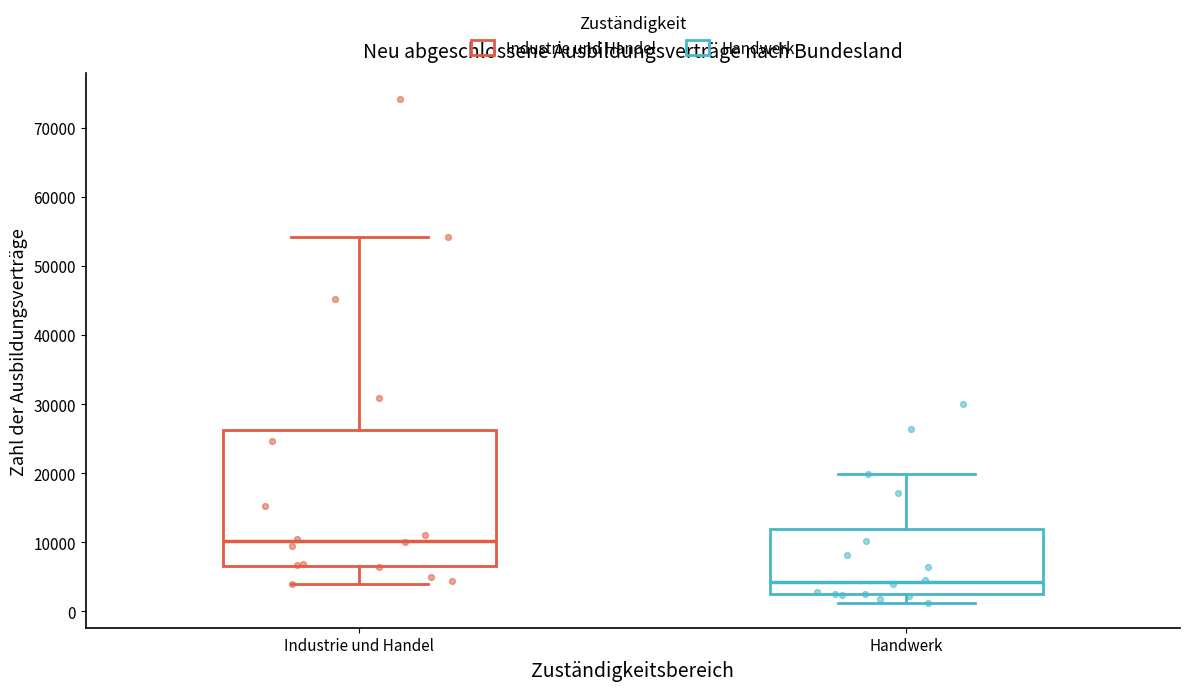

Reading left to right, transcribe this box plot: for each box, give where its median line is, the range the box spans, and where its two whiskers end, as read against the y-axis. The values are not printed on the chart, so give them approximately, as read against the axis.

Industrie und Handel: median 10000, box 7000 to 26000, whiskers 4000 to 54000
Handwerk: median 4000, box 2000 to 12000, whiskers 1000 to 20000